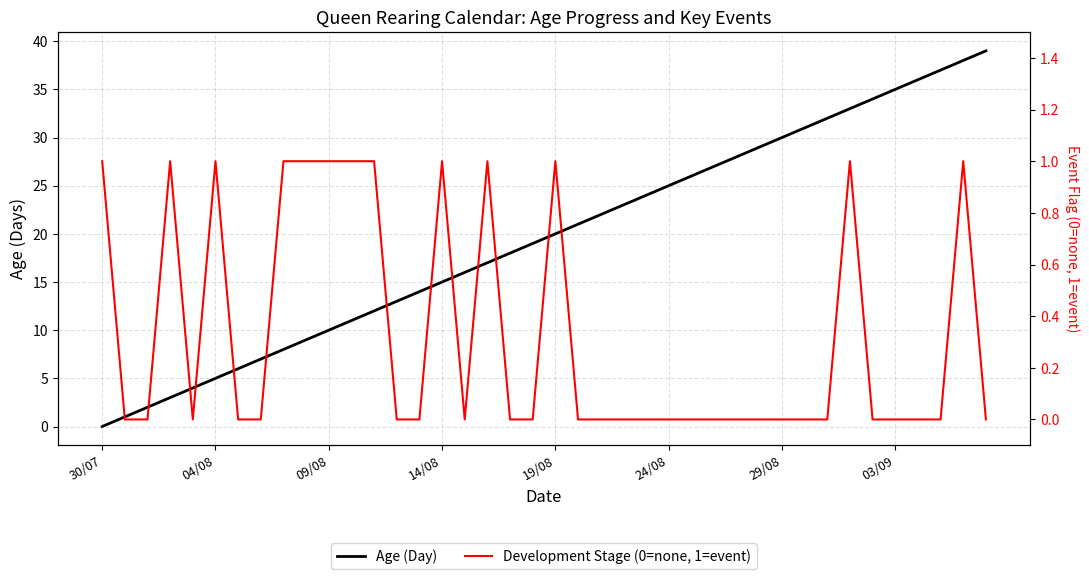

Between 18 and 21, which series saw the biggest shift?

Age (Day)